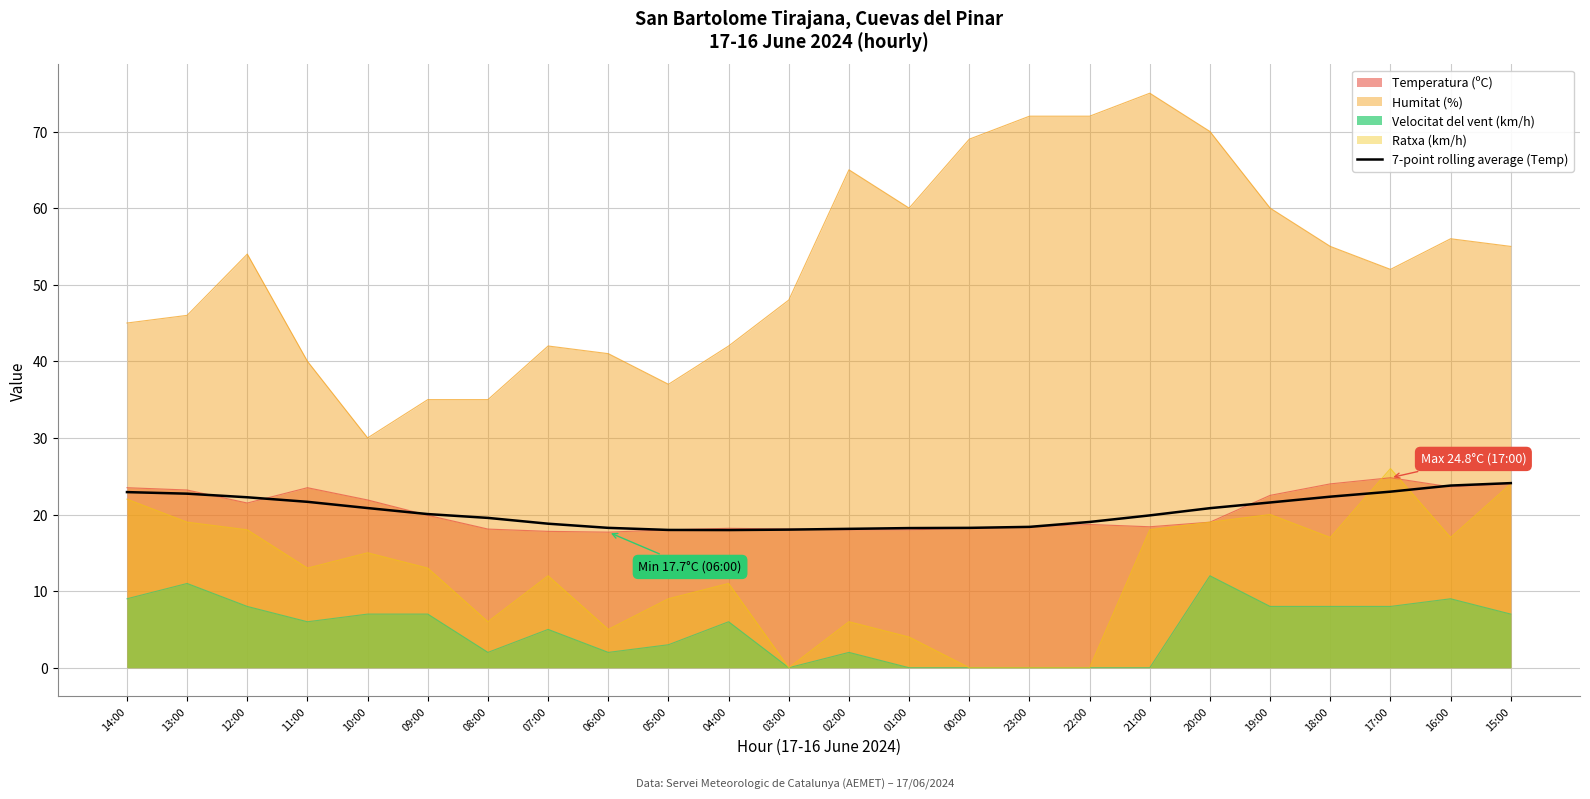

What position from the right is 15:00?

1